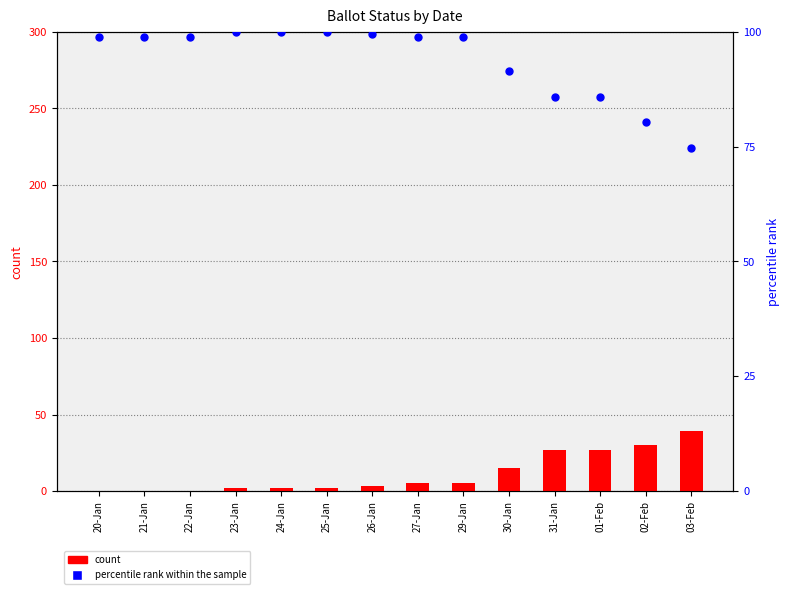

Which series has the largest Y range (max minus min)?

count